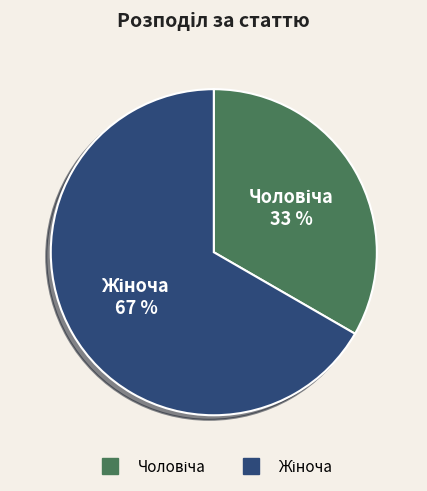

How many slices are in this pie chart?

2